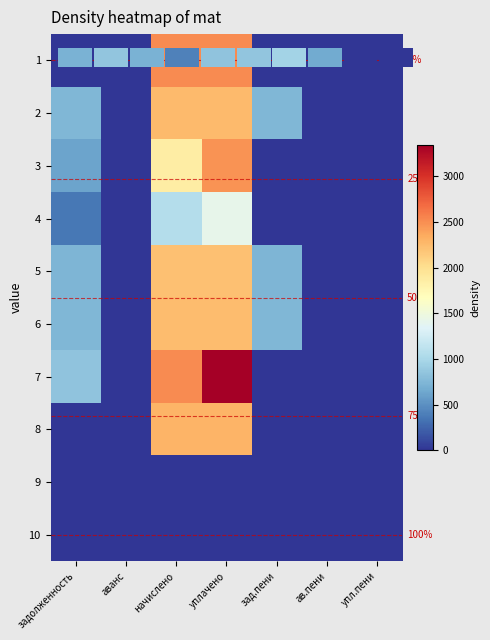

Is it true that 9 equals 0.0 at аванс?

True